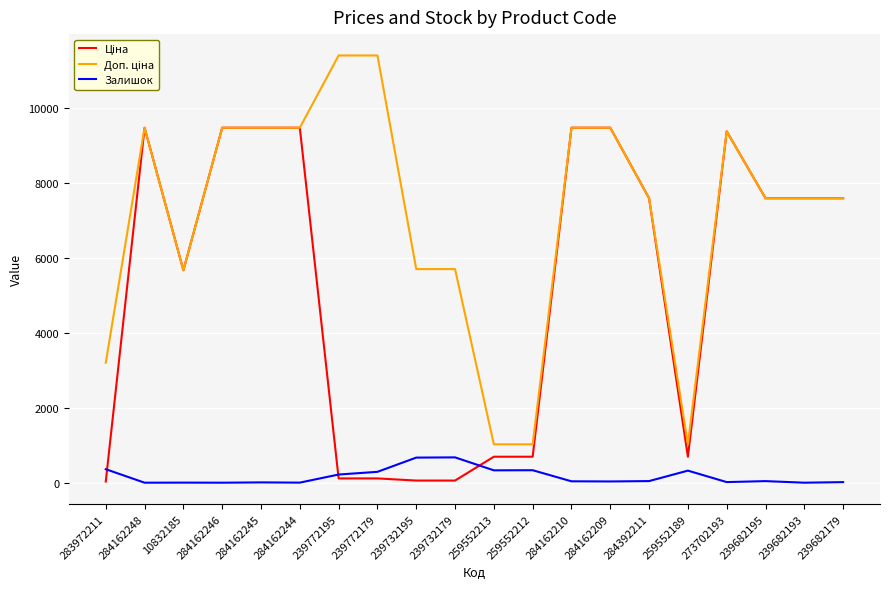

What is the spread (max minus min) of values at 239772195?

11295.9